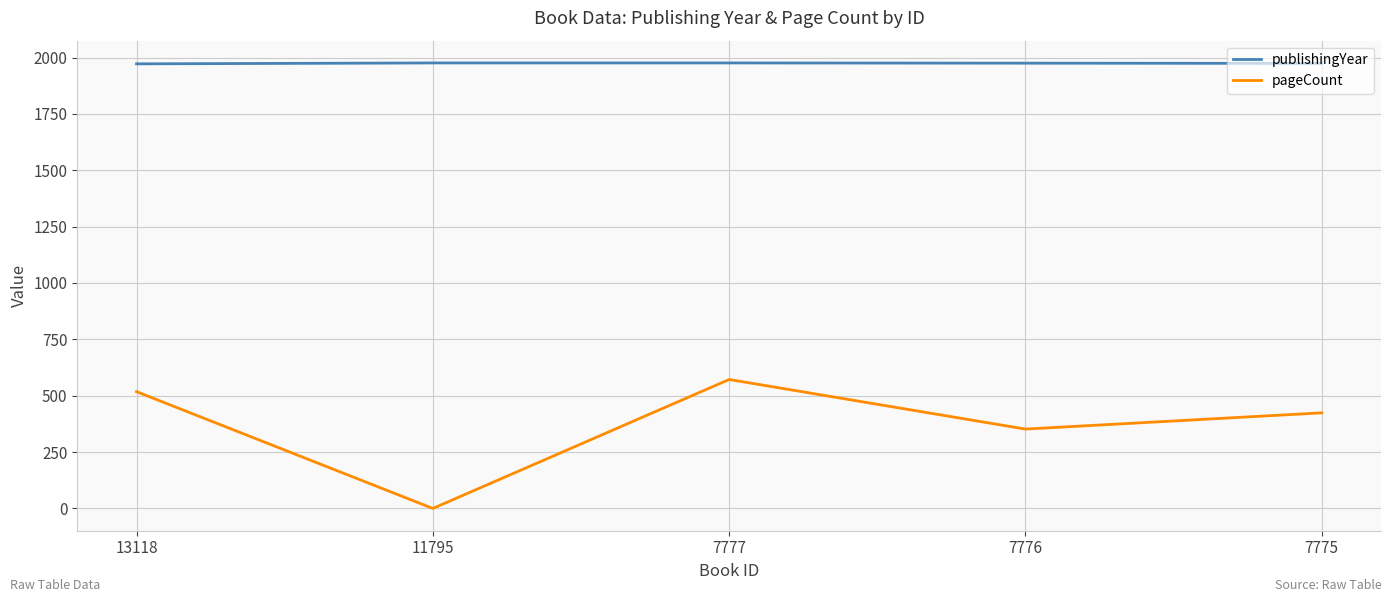

Is the value of publishingYear at 13118 greater than the value of pageCount at 13118?

Yes